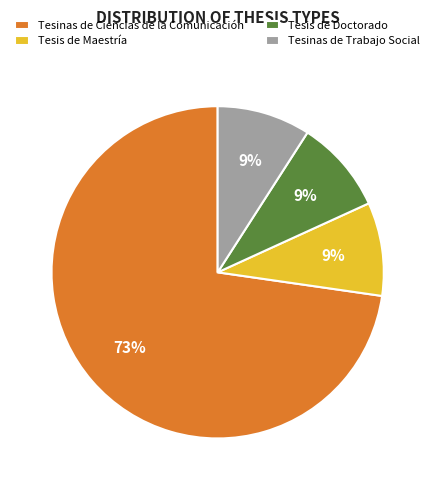

True or false: Tesis de Doctorado accounts for 1% of the total.

False